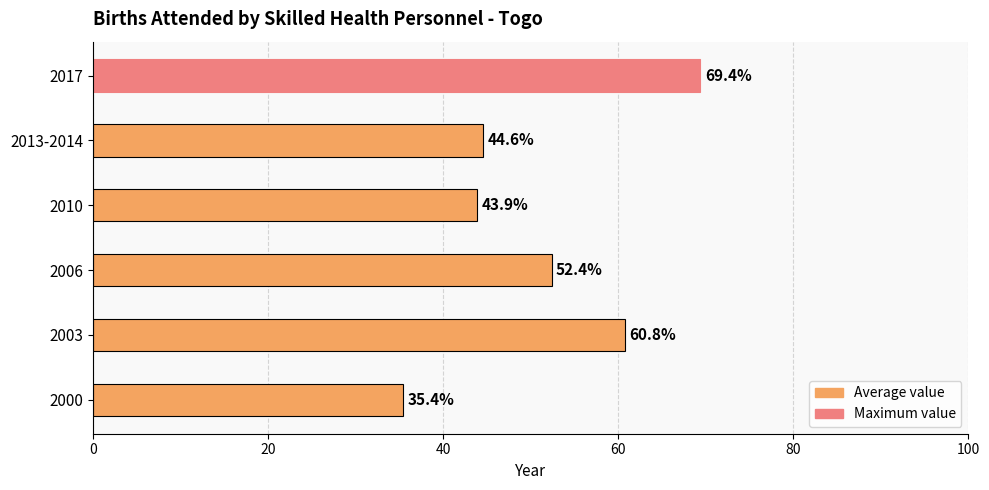

The value at 2000 is 13.3. True or false?

False